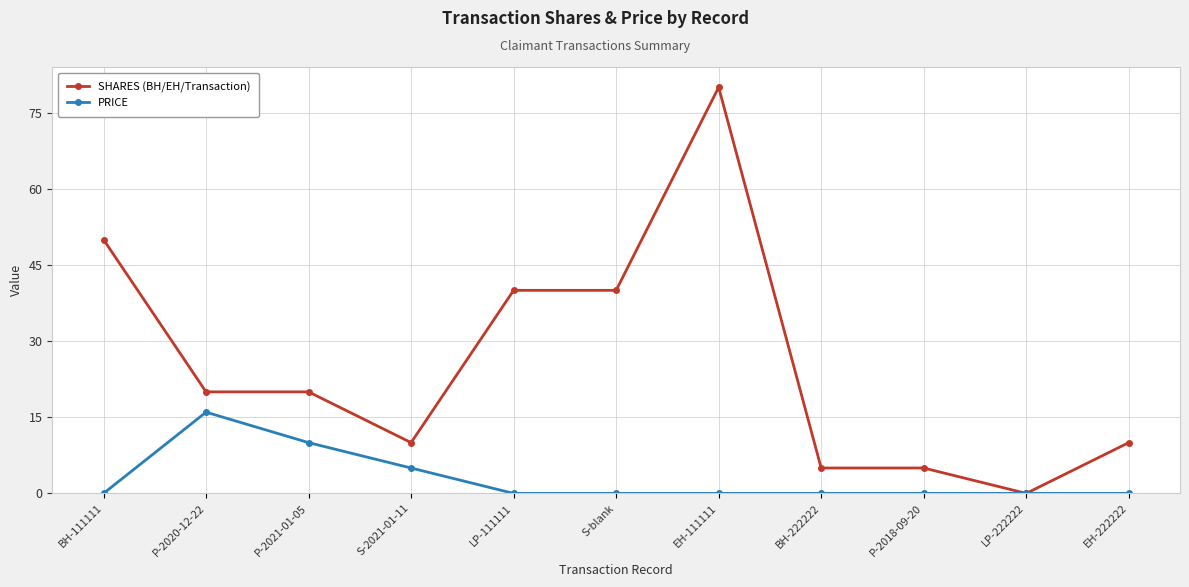

Which series changed the most between P-2021-01-05 and BH-222222?

SHARES (BH/EH/Transaction)